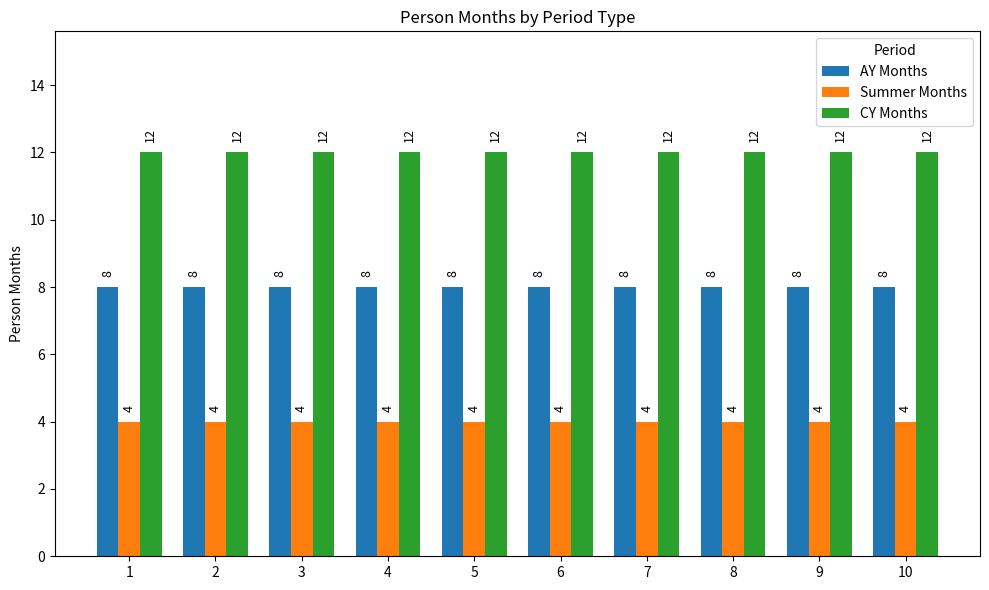

Reading left to right, what are all the values shown in this chart?

AY Months: 8	8	8	8	8	8	8	8	8	8
Summer Months: 4	4	4	4	4	4	4	4	4	4
CY Months: 12	12	12	12	12	12	12	12	12	12